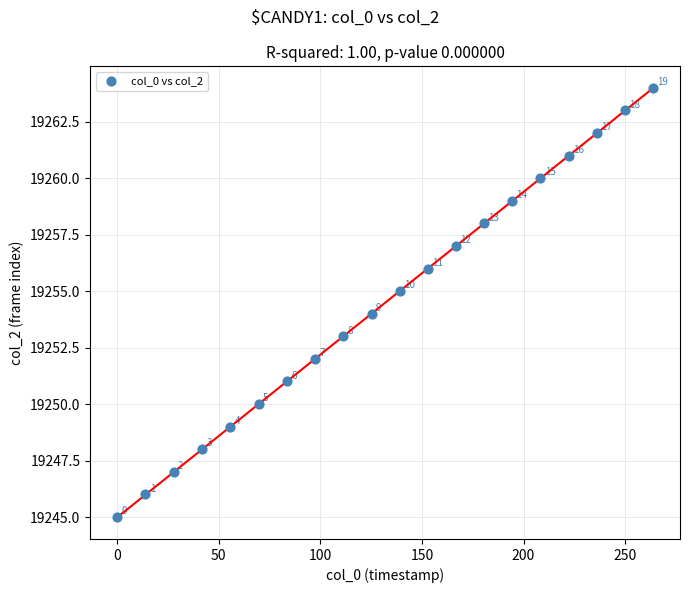

What Y value in the scatter plot is closest to 19254?

19254